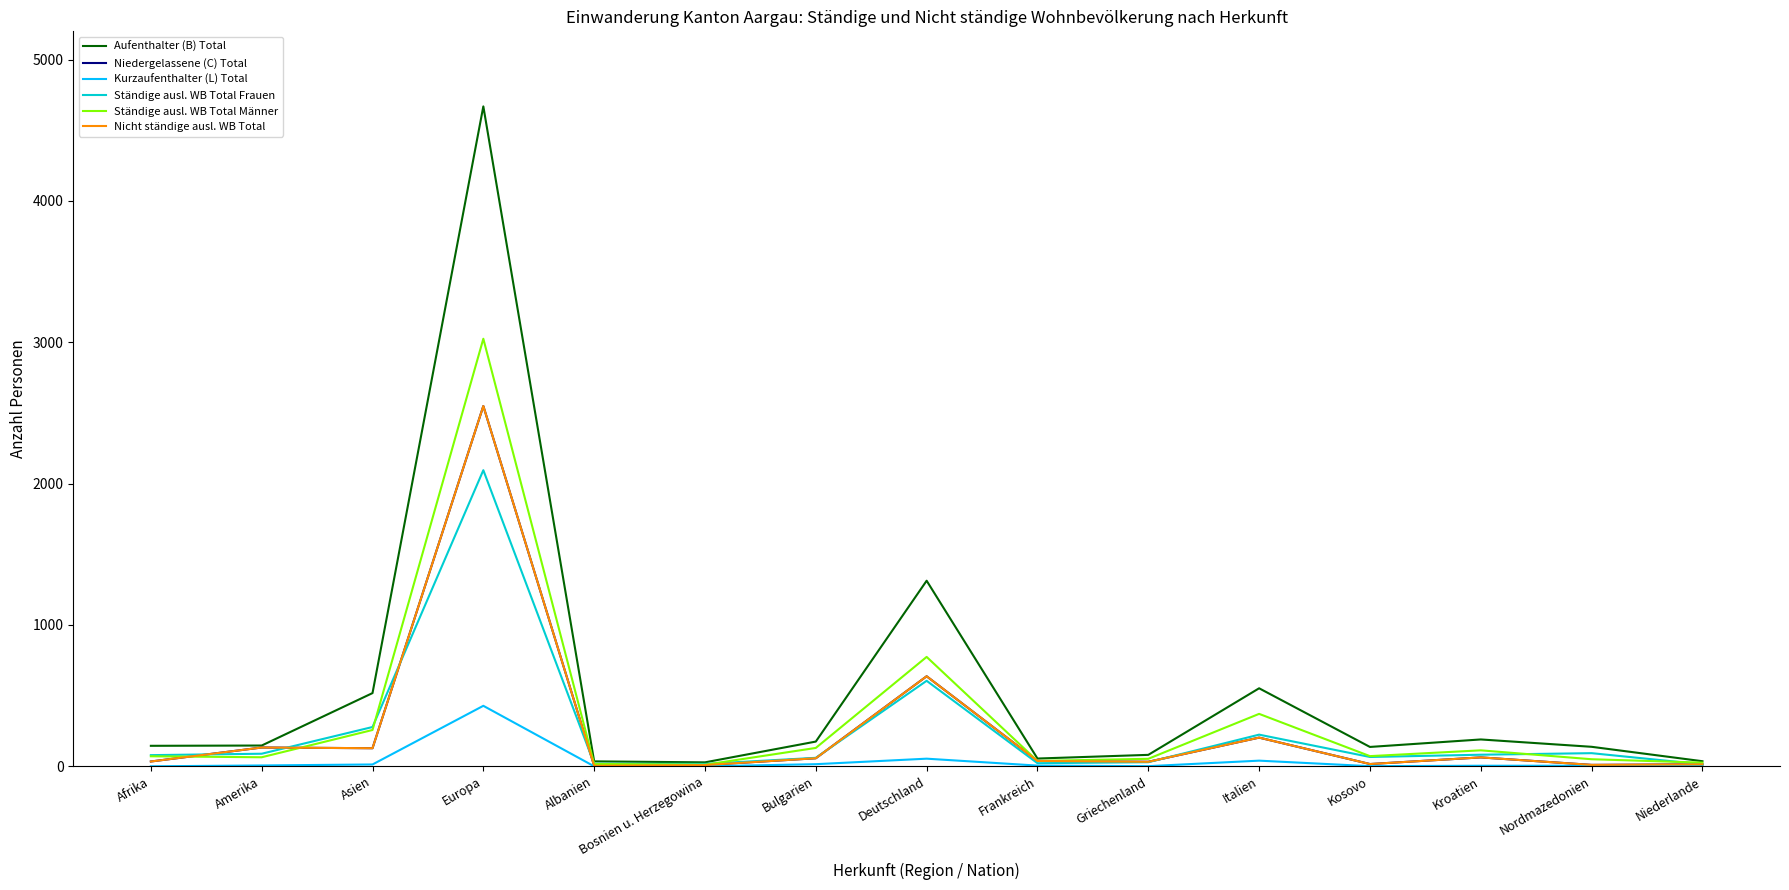

At how many categories does at least one series exceed 228?

4